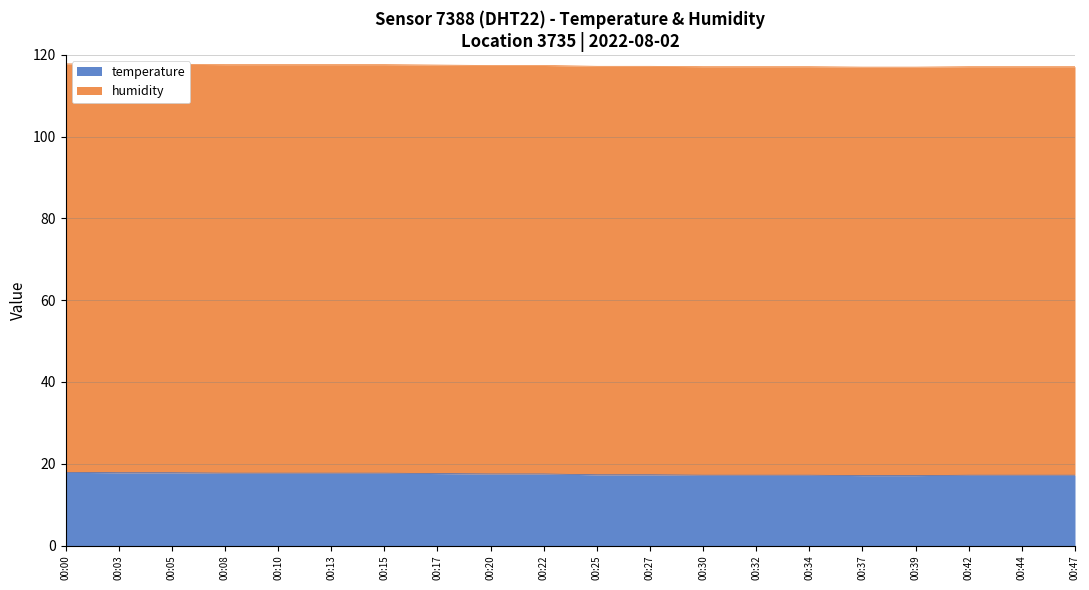

What is the value of the 15th point from the left?

17.2